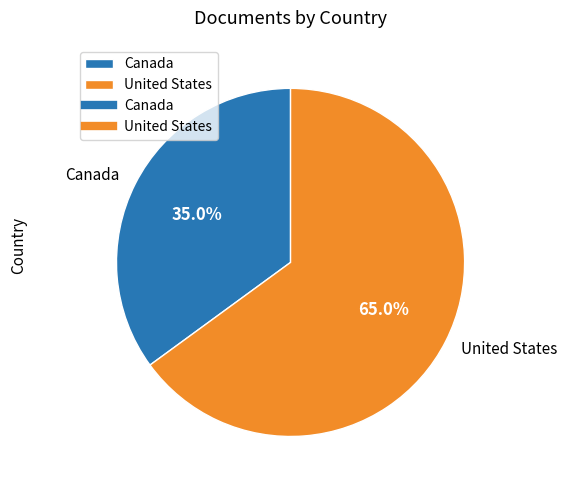

How many slices are in this pie chart?

2